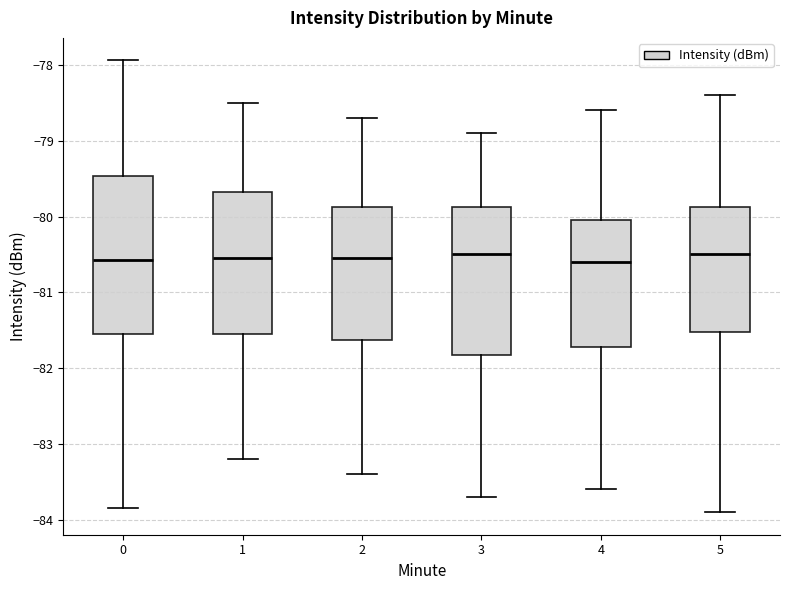

Where does the upper whisker of the box at x = 2 end on the y-axis? The values are not printed on the chart, so give them approximately, as read against the axis.

-78.7